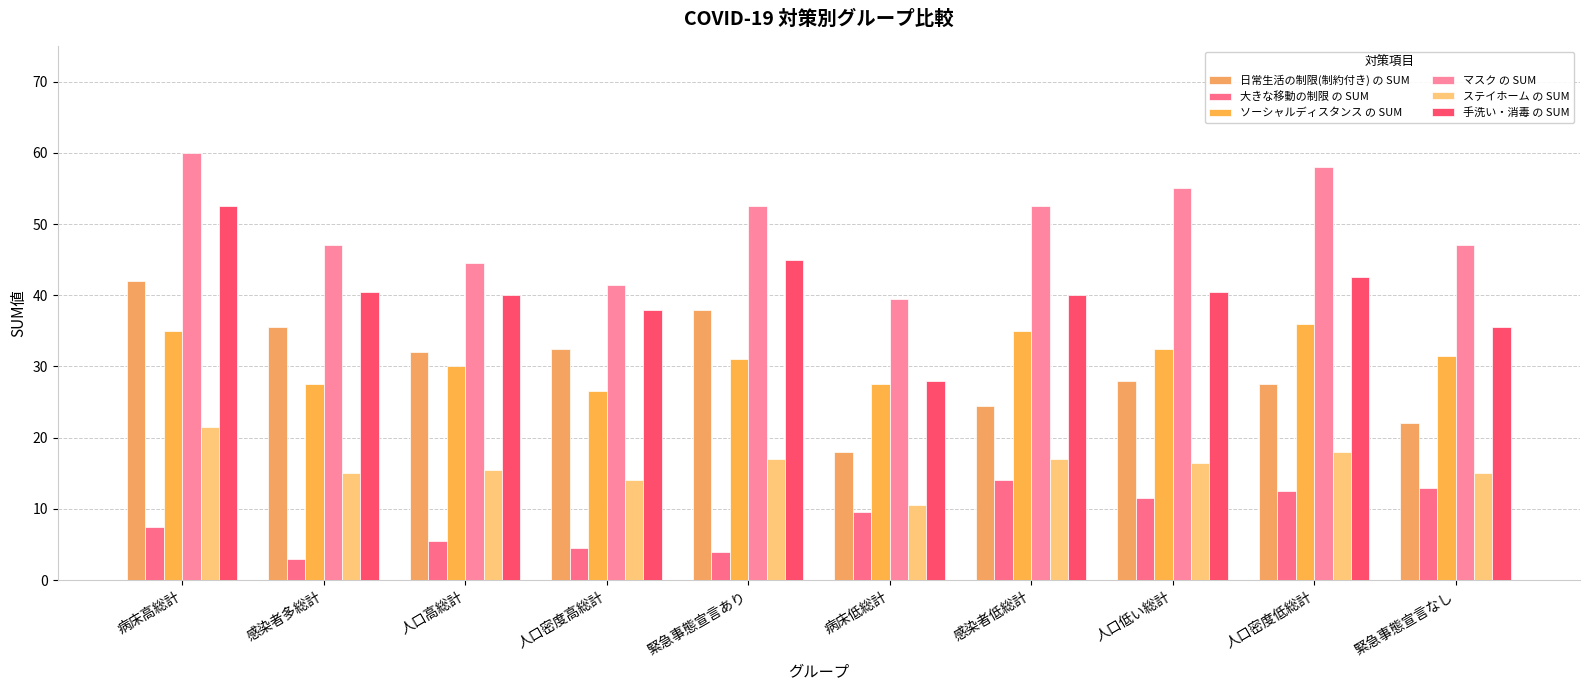

What is the average value of the 大きな移動の制限 の SUM series?

8.5